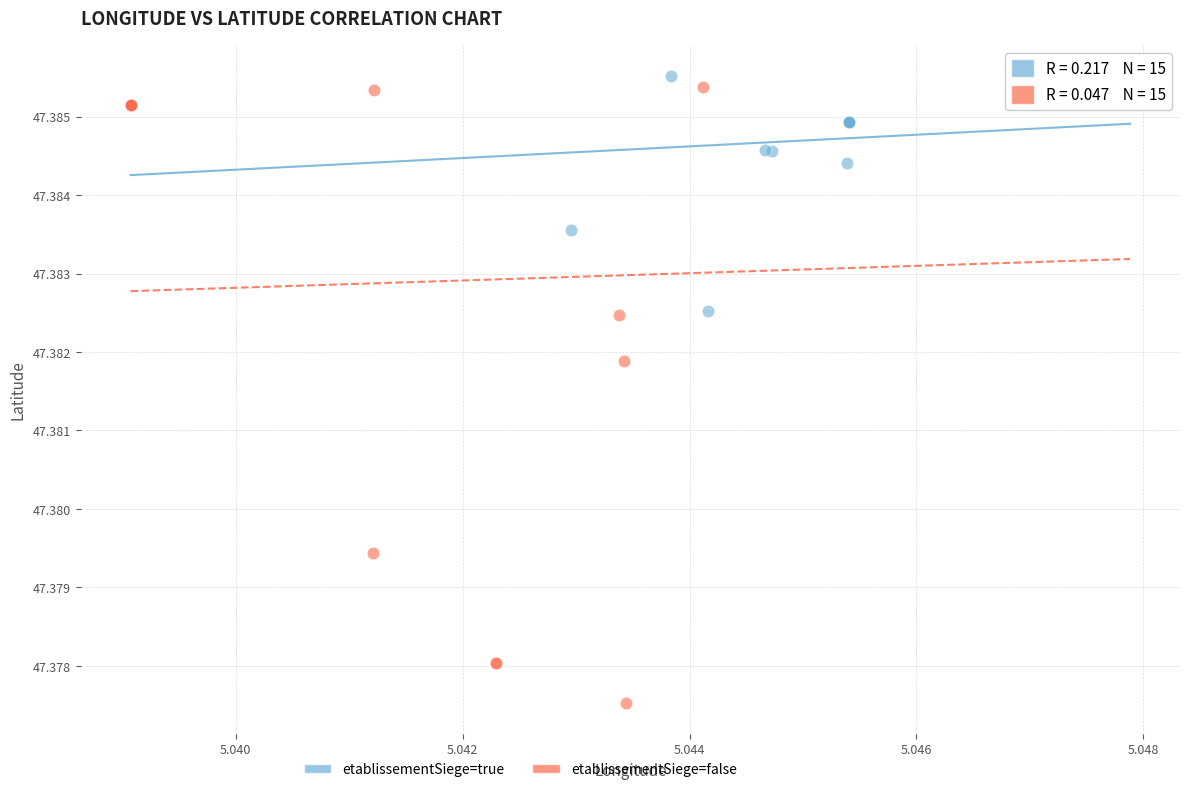

Which series contains the highest Y value?

etablissementSiege=true